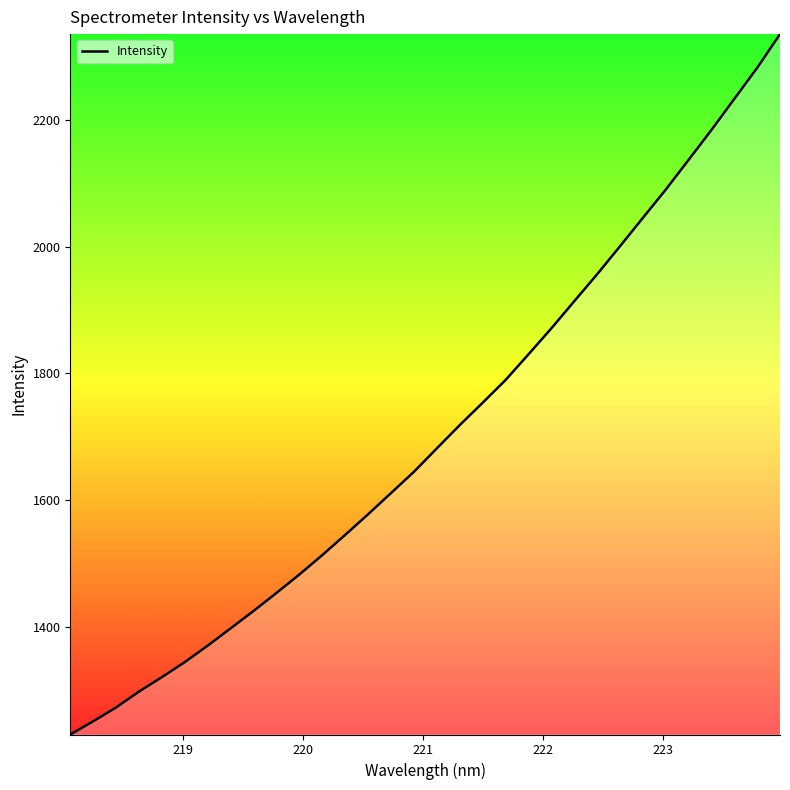

What is the maximum value shown in the chart?

2335.5